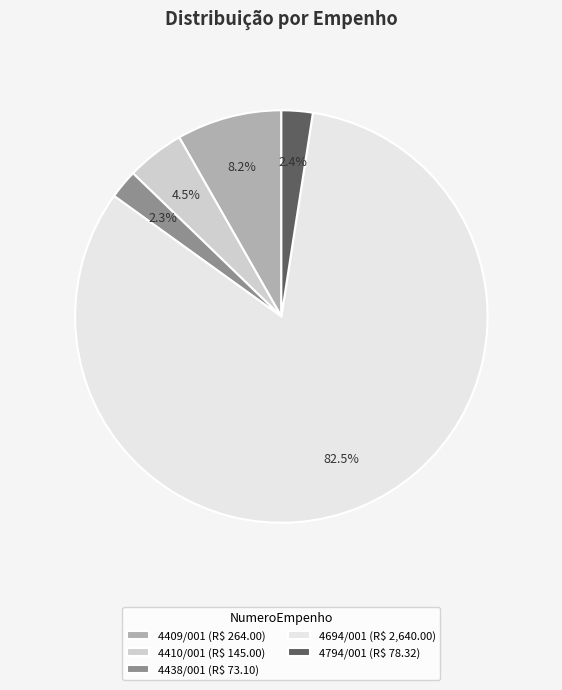

Between 4409/001 and 4694/001, which is larger?

4694/001